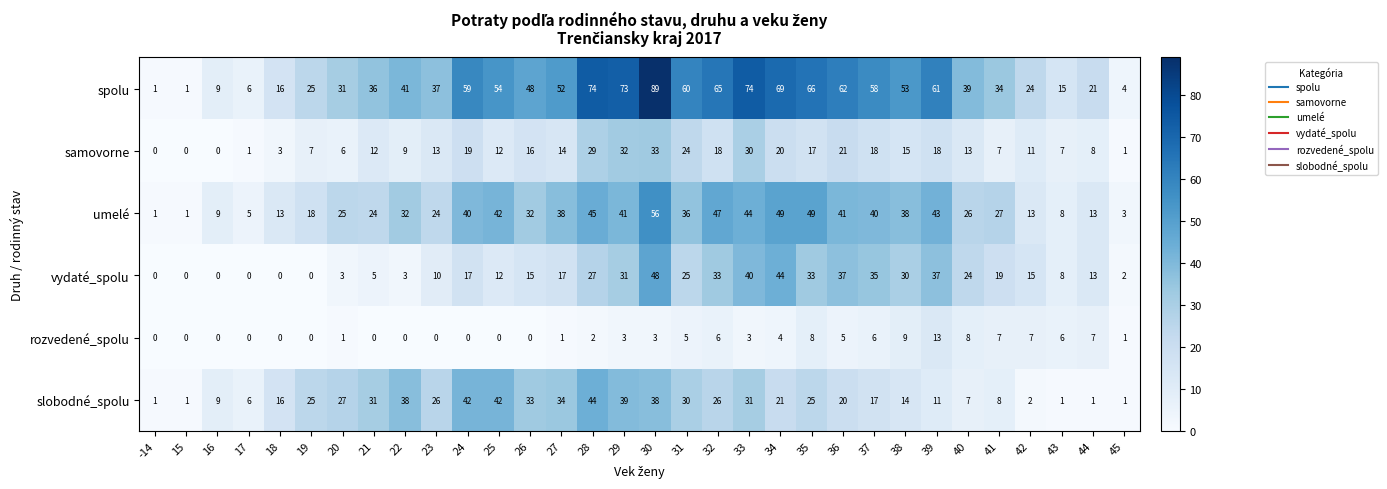

Is the value of vydaté_spolu at 35 greater than the value of umelé at 36?

No